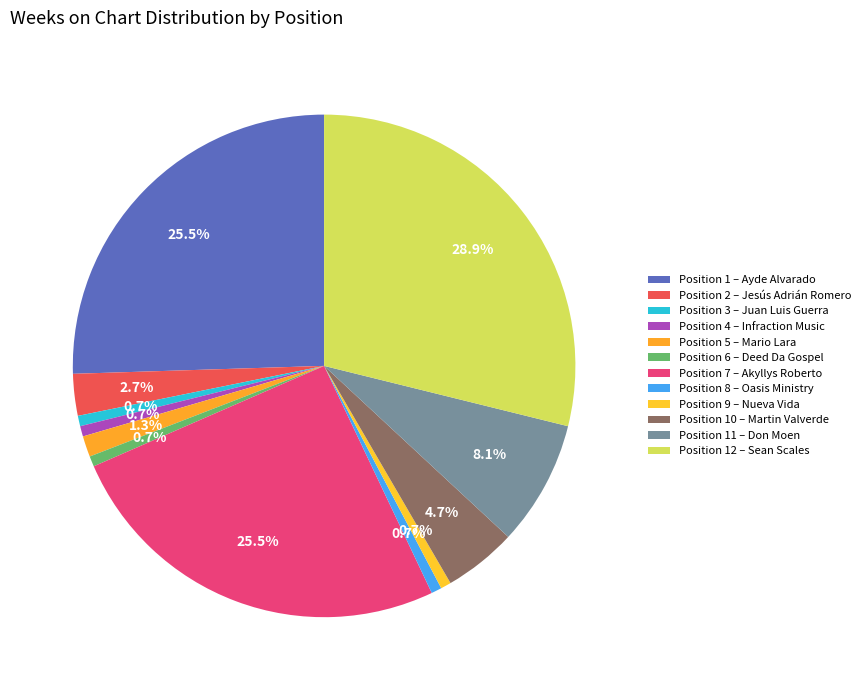

To the nearest percent, what is the difference between the largest and smallest slice percentages?

28%